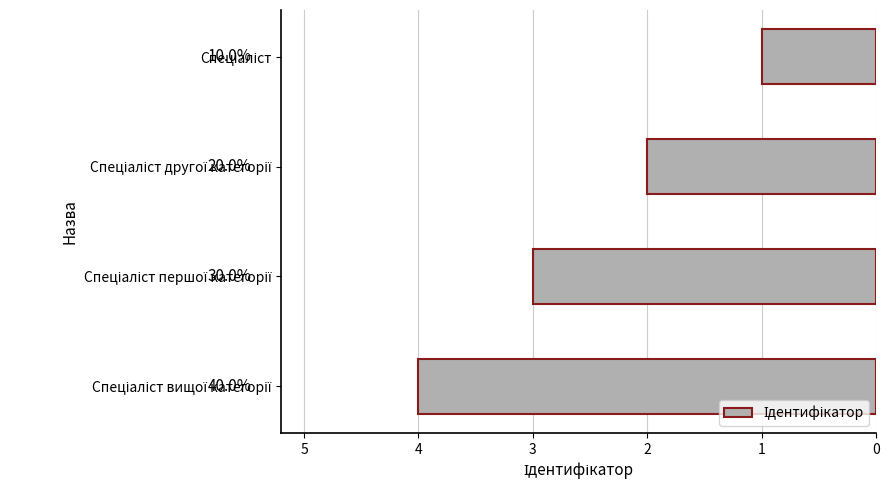

What is the difference between the maximum and minimum values?

3